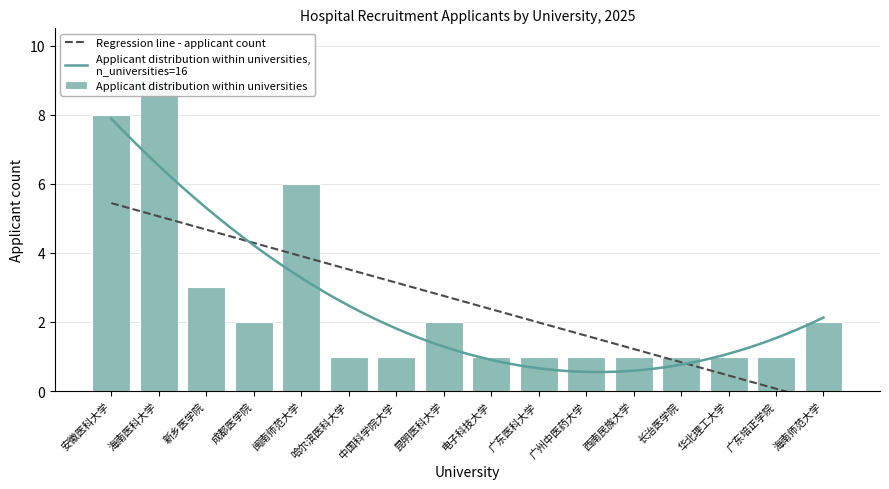

True or false: the data shows 1 at 长治医学院.

True